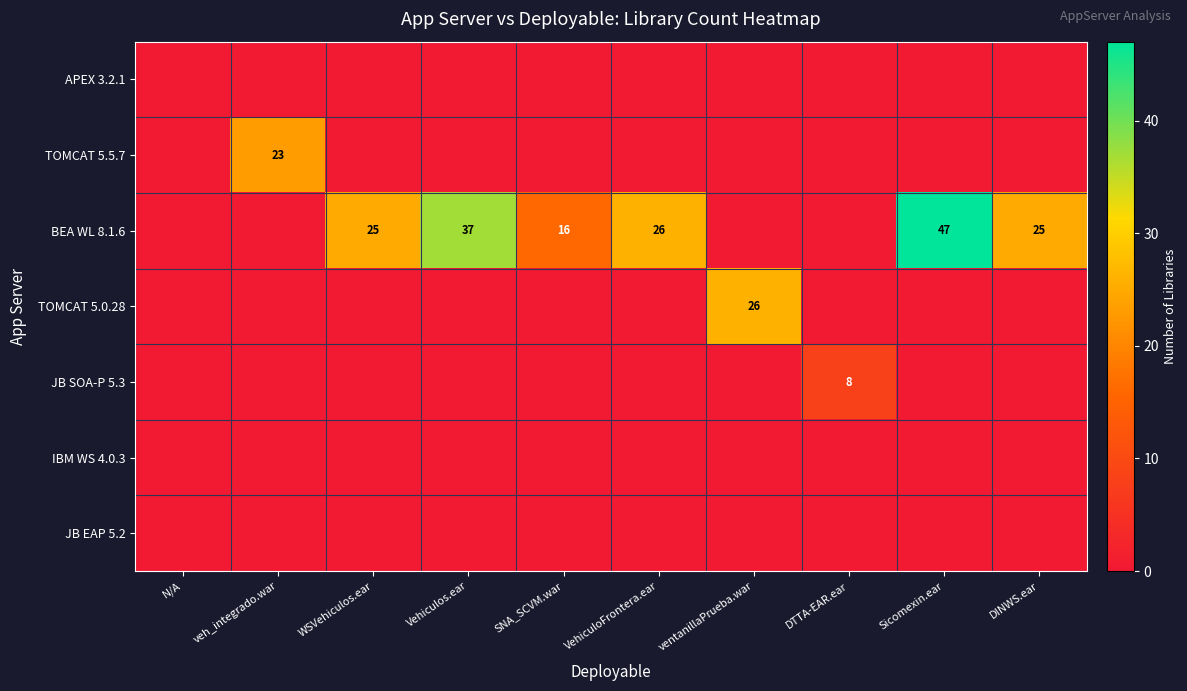

What is the difference between the BEA WL 8.1.6 values at Sicomexin.ear and SNA_SCVM.war?

31